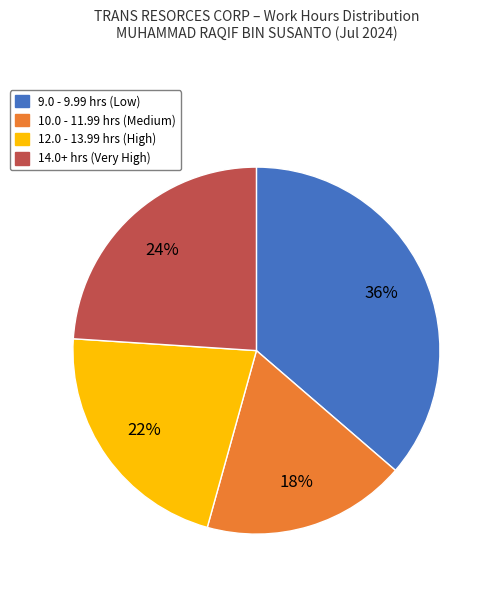

Does any single category account for the majority?

No